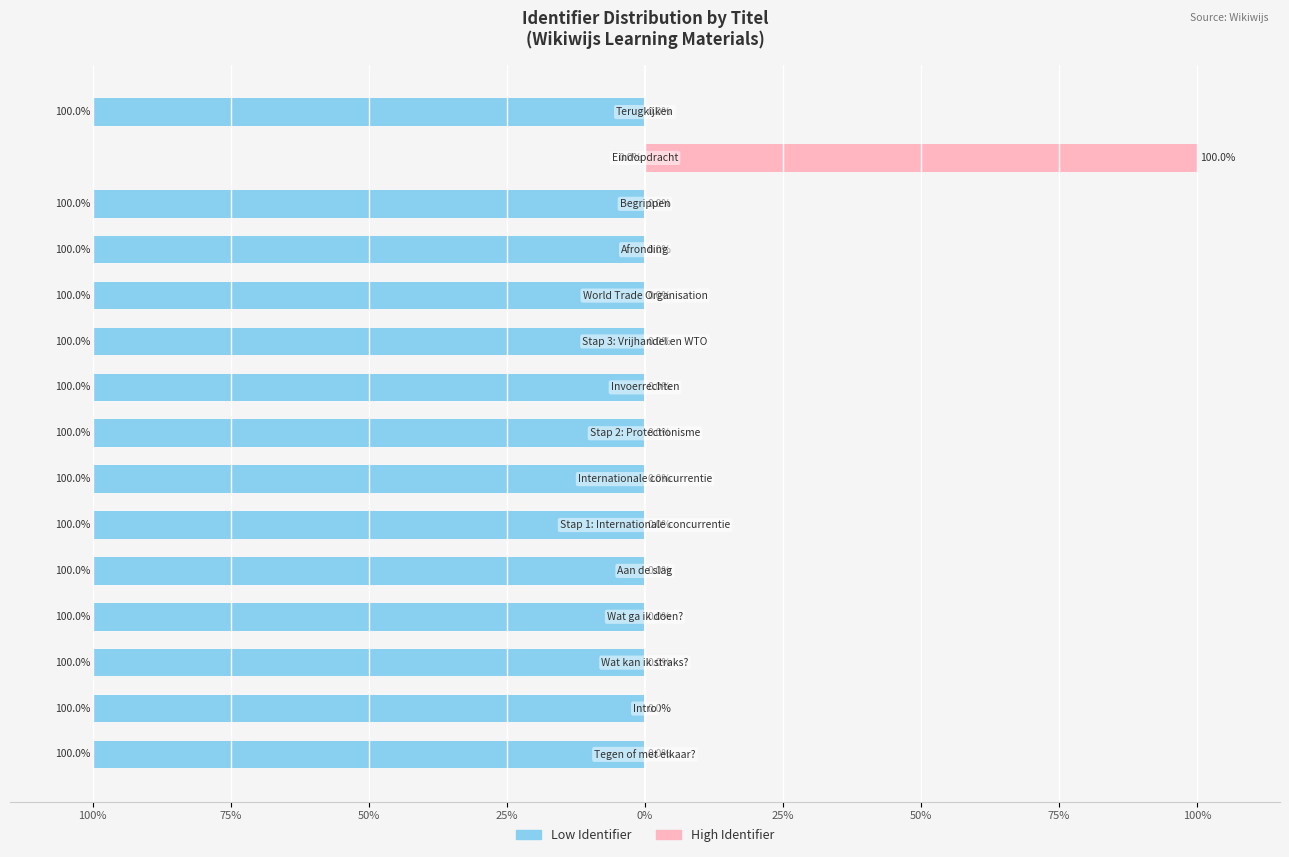

What is the value of the Left (Blue) bar at the 5th from the left?

-100